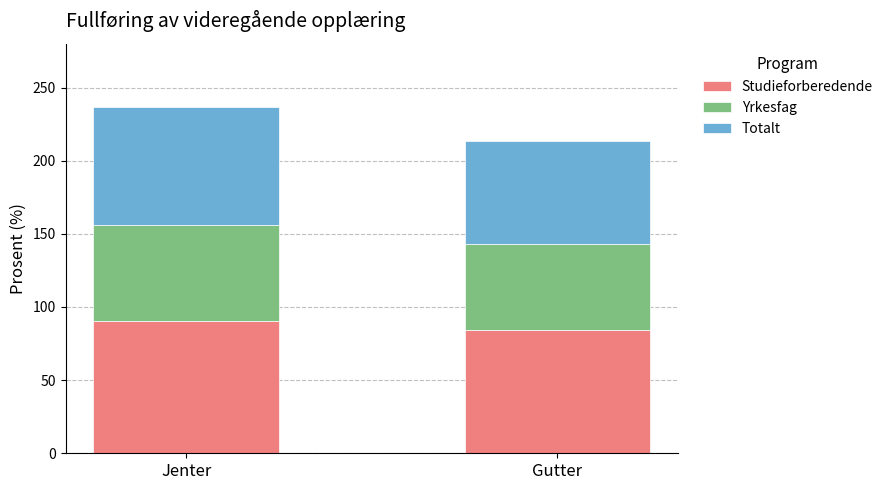

What is the total value across all series at Jenter?

236.5